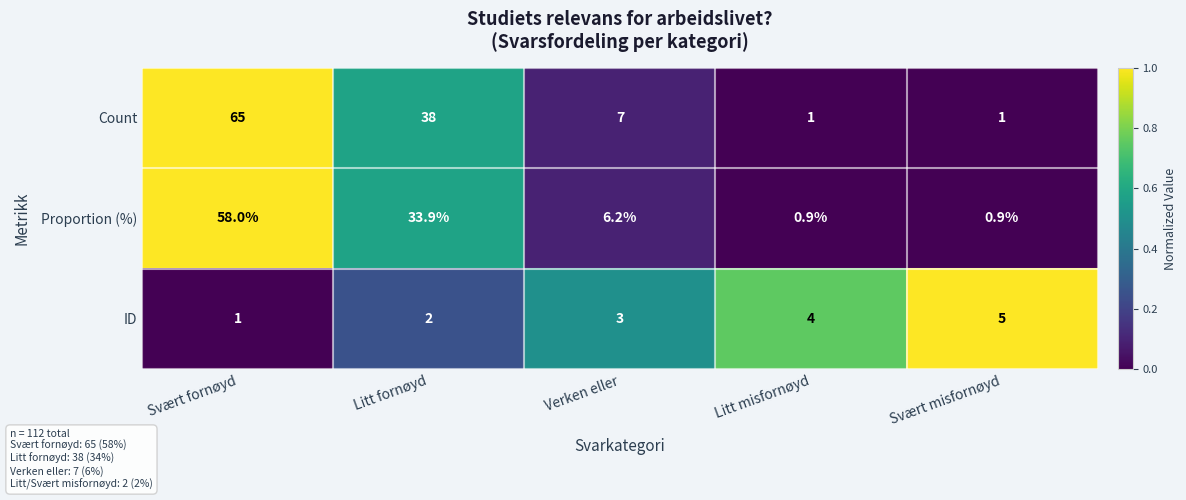

How many series are shown in this chart?

3